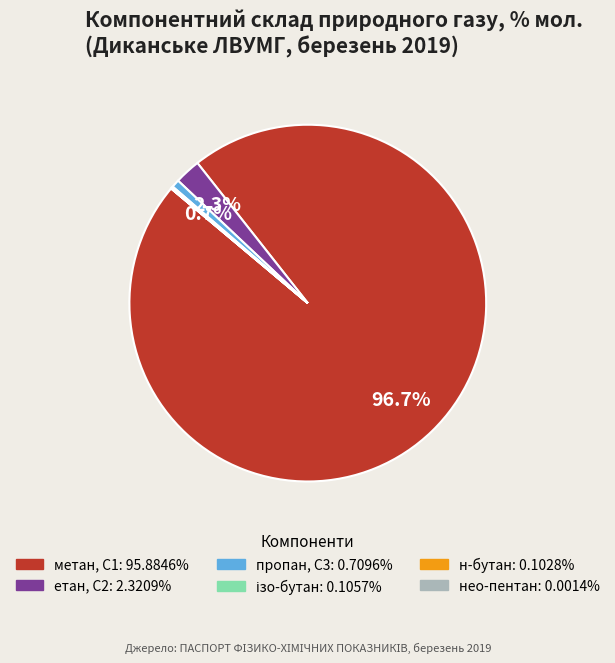

Is there a majority slice in this chart?

Yes